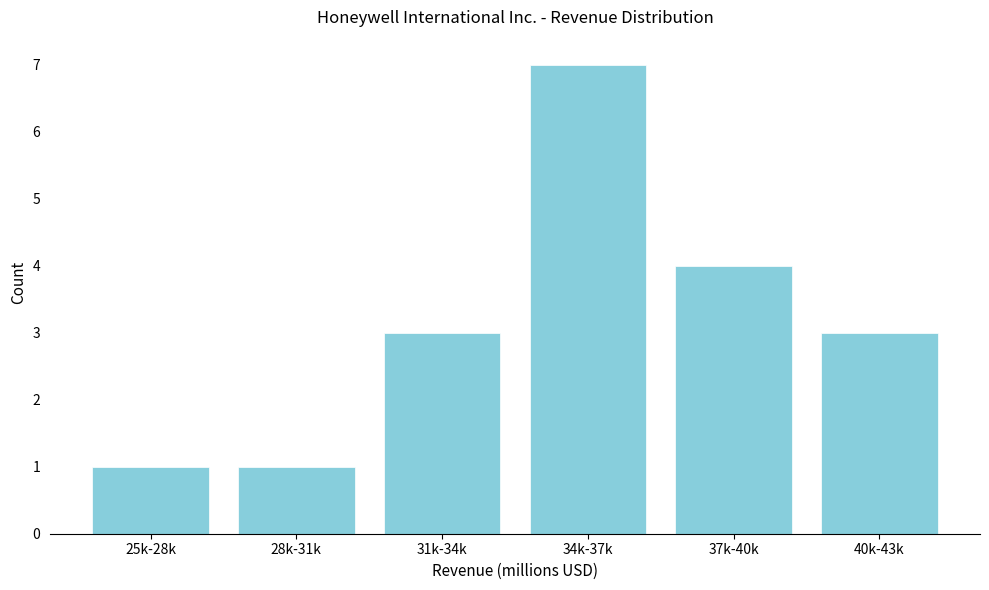

Reading right to left, list all the values displayed in this chart.

40k-43k=3	37k-40k=4	34k-37k=7	31k-34k=3	28k-31k=1	25k-28k=1